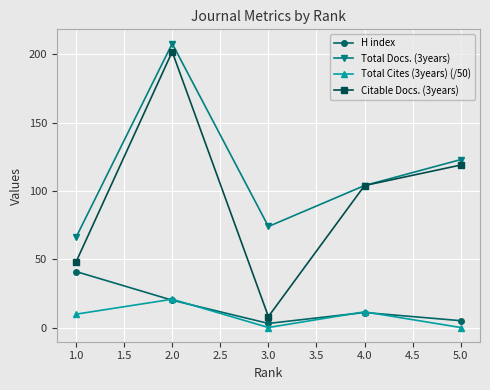

How many categories are shown in the chart?

5